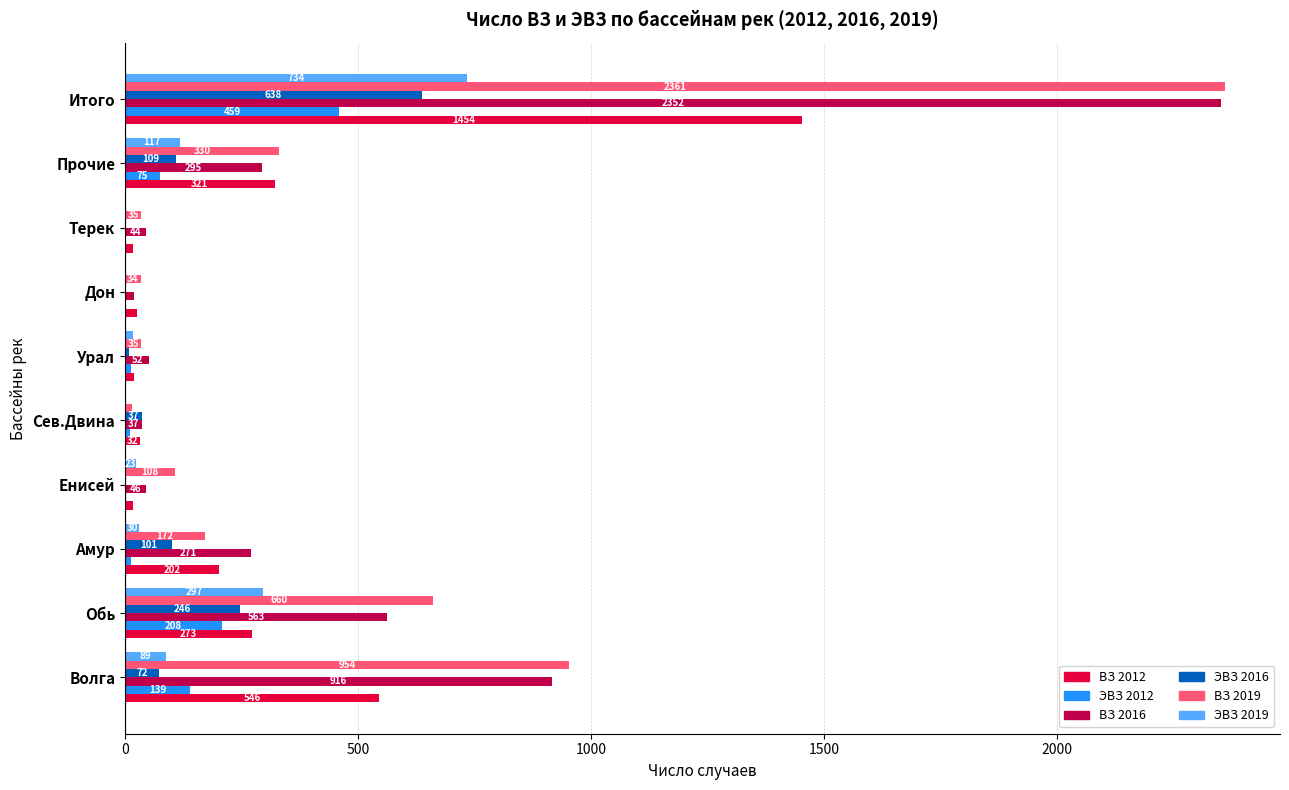

Between Терек and Итого, which series saw the biggest shift?

ВЗ 2019